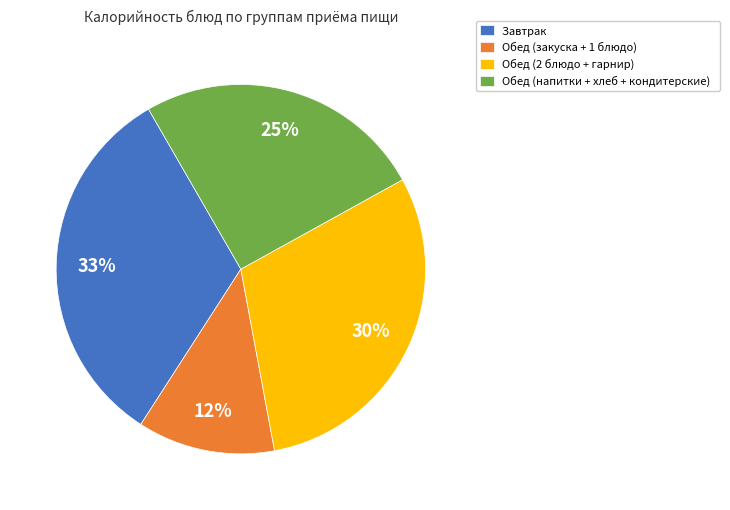

To the nearest percent, what is the average slice percentage?

25%